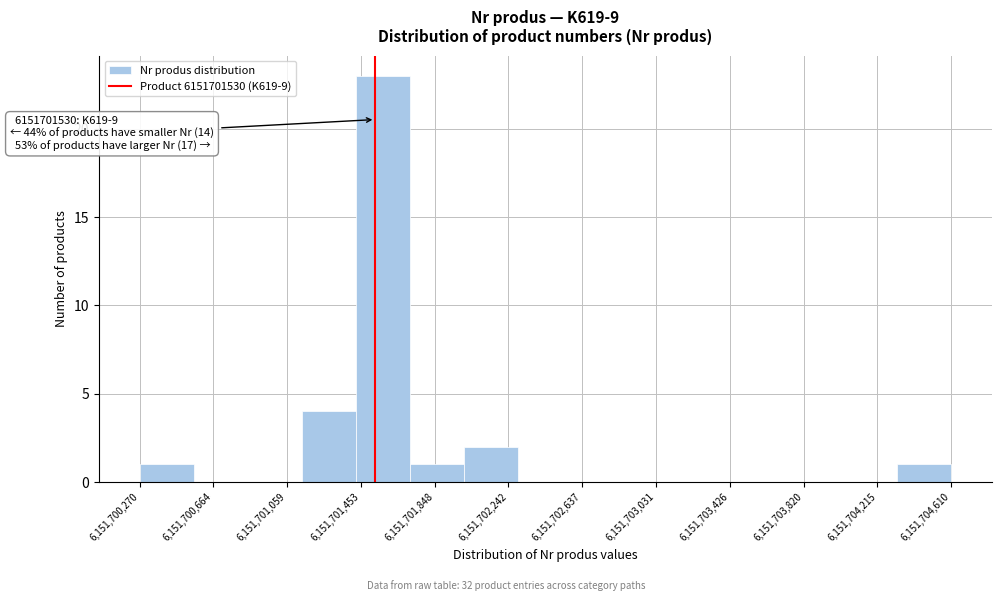

Over which range of the x-axis is the bar tallest?

6151701450 to 6151701700